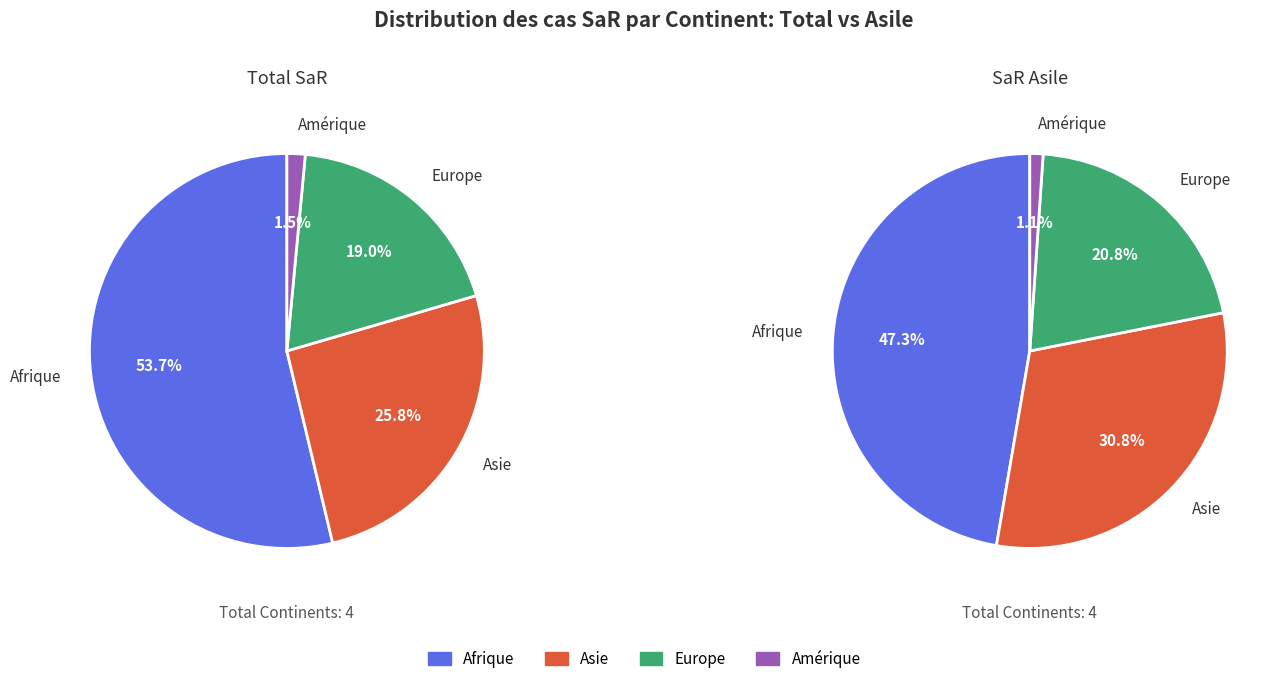

What is the majority slice?

Afrique